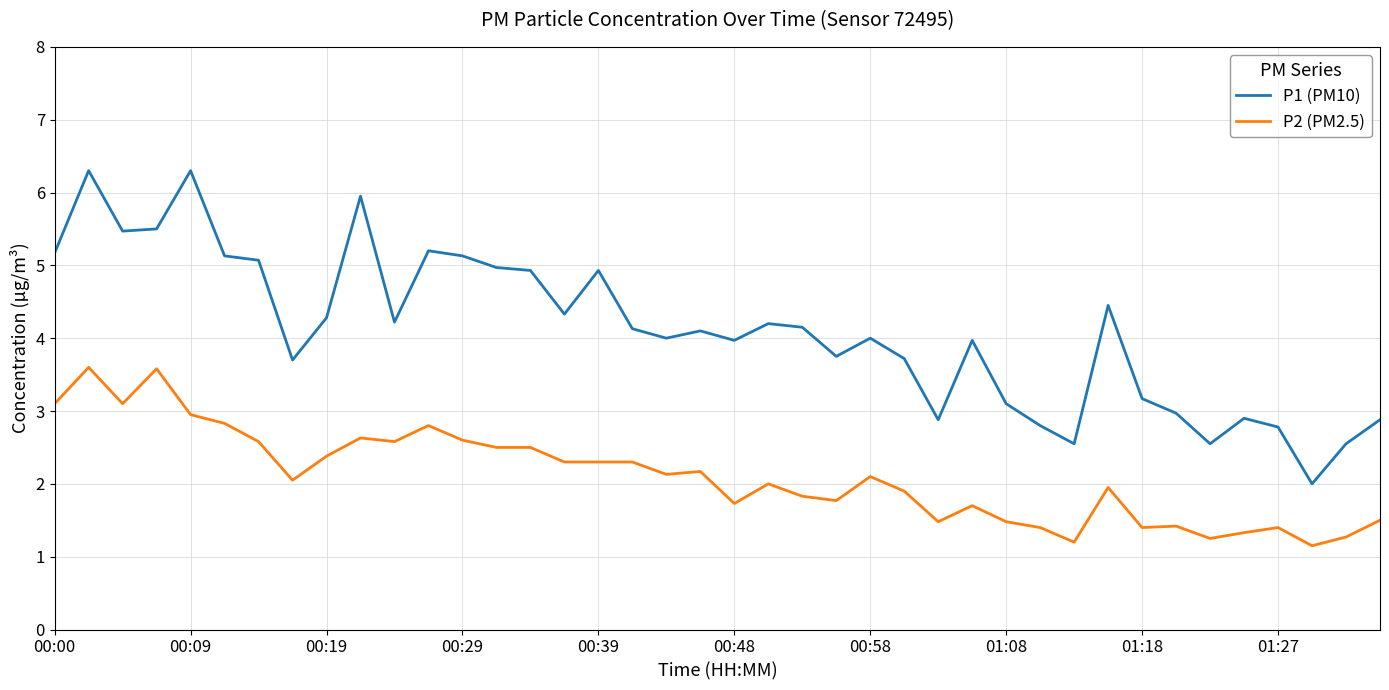

Rank the series by their maximum value, from lowest to highest.

P2 (PM2.5), P1 (PM10)